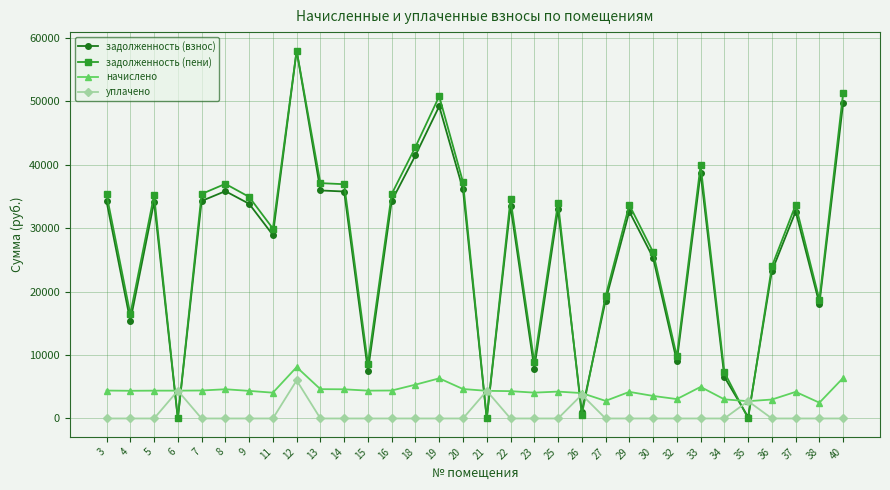

What is the minimum value for начислено?

2486.4